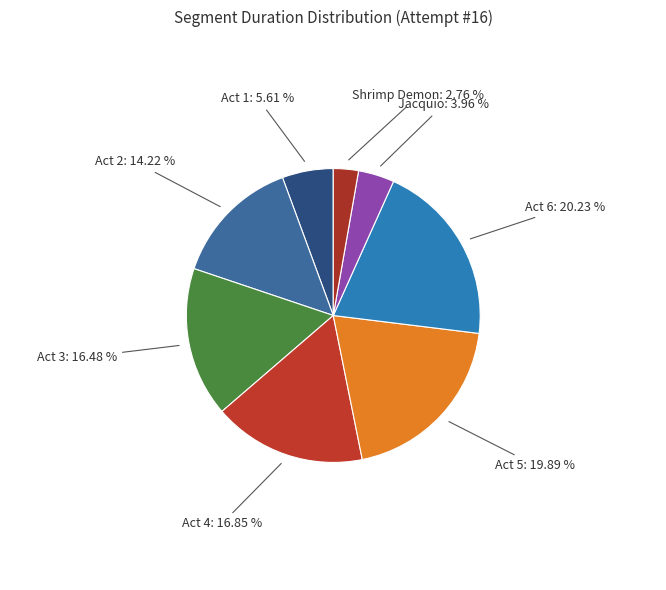

How many slices are in this pie chart?

8